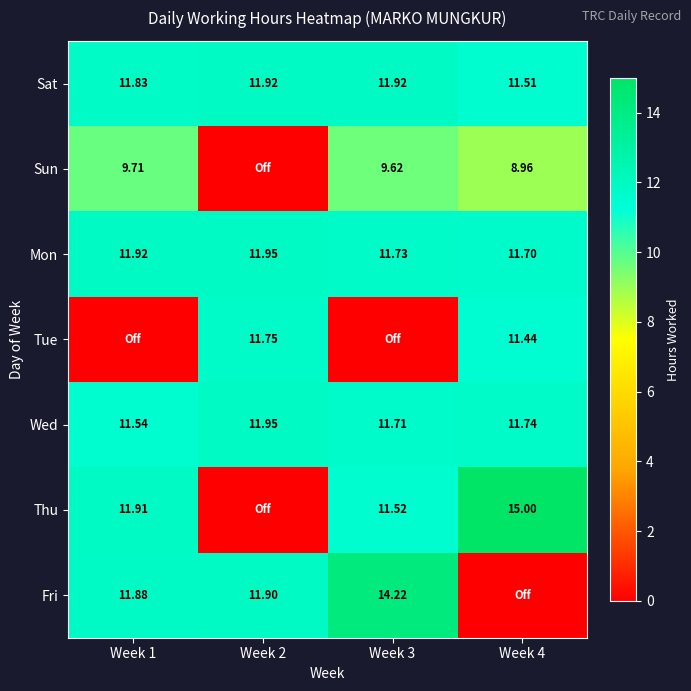

Is the value of Sun at Week 3 greater than the value of Wed at Week 1?

No